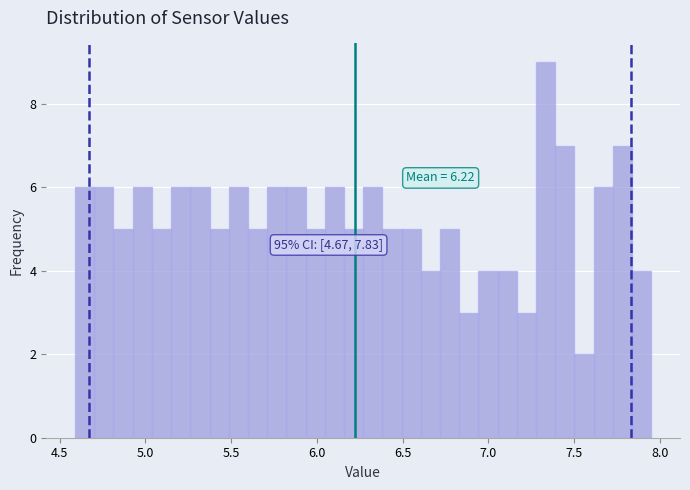

Read against the x-axis, roughly where is the centre of the tallest bar?

7.35